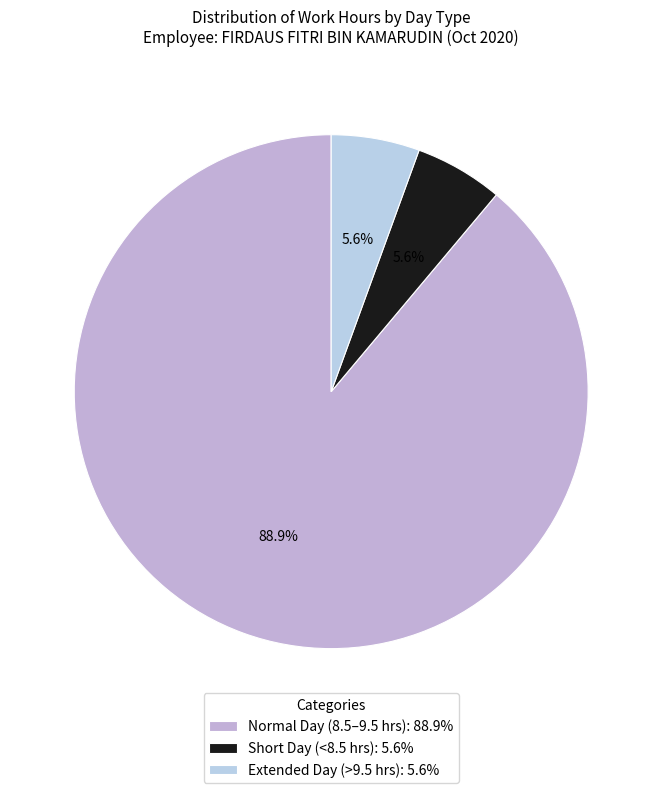

How many slices are in this pie chart?

3